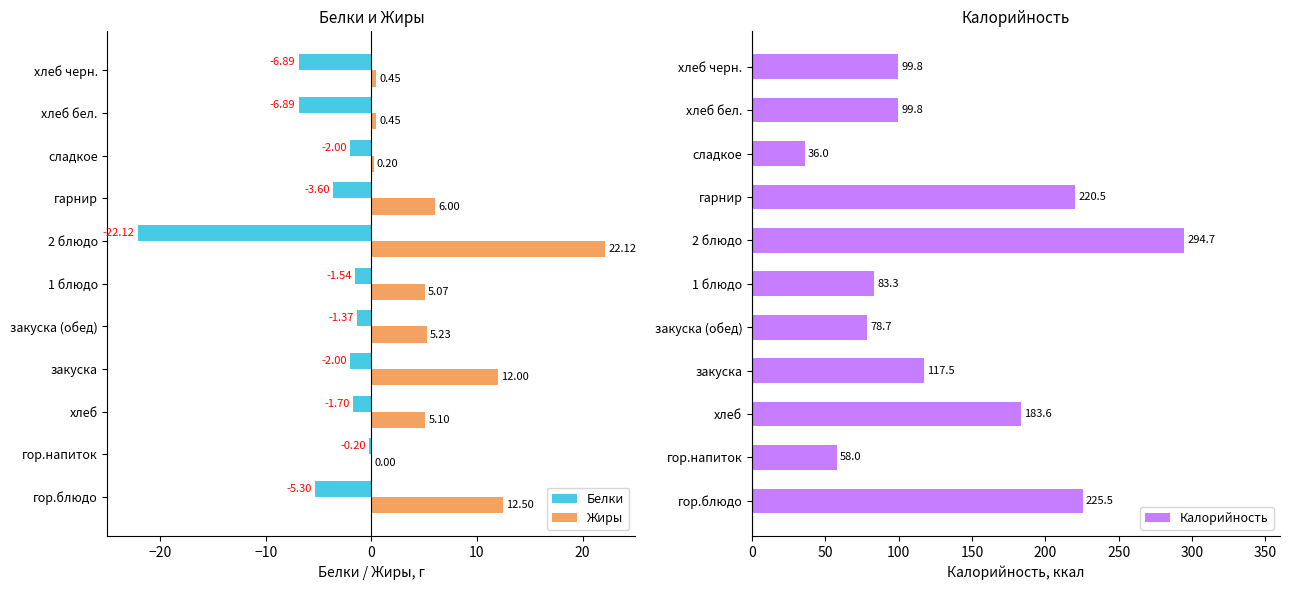

Which series has the largest total across all categories?

Калорийность